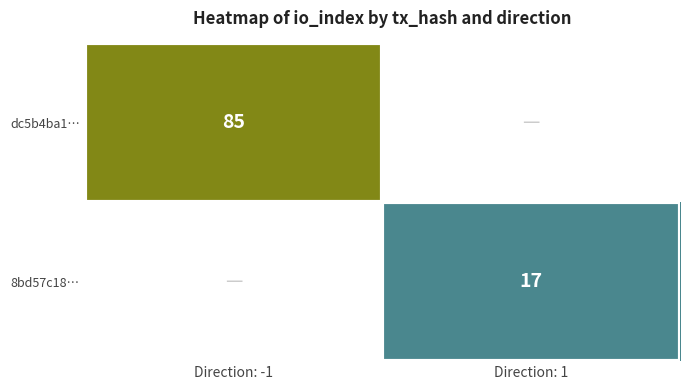

Which label corresponds to the largest value in the chart?

Direction: -1